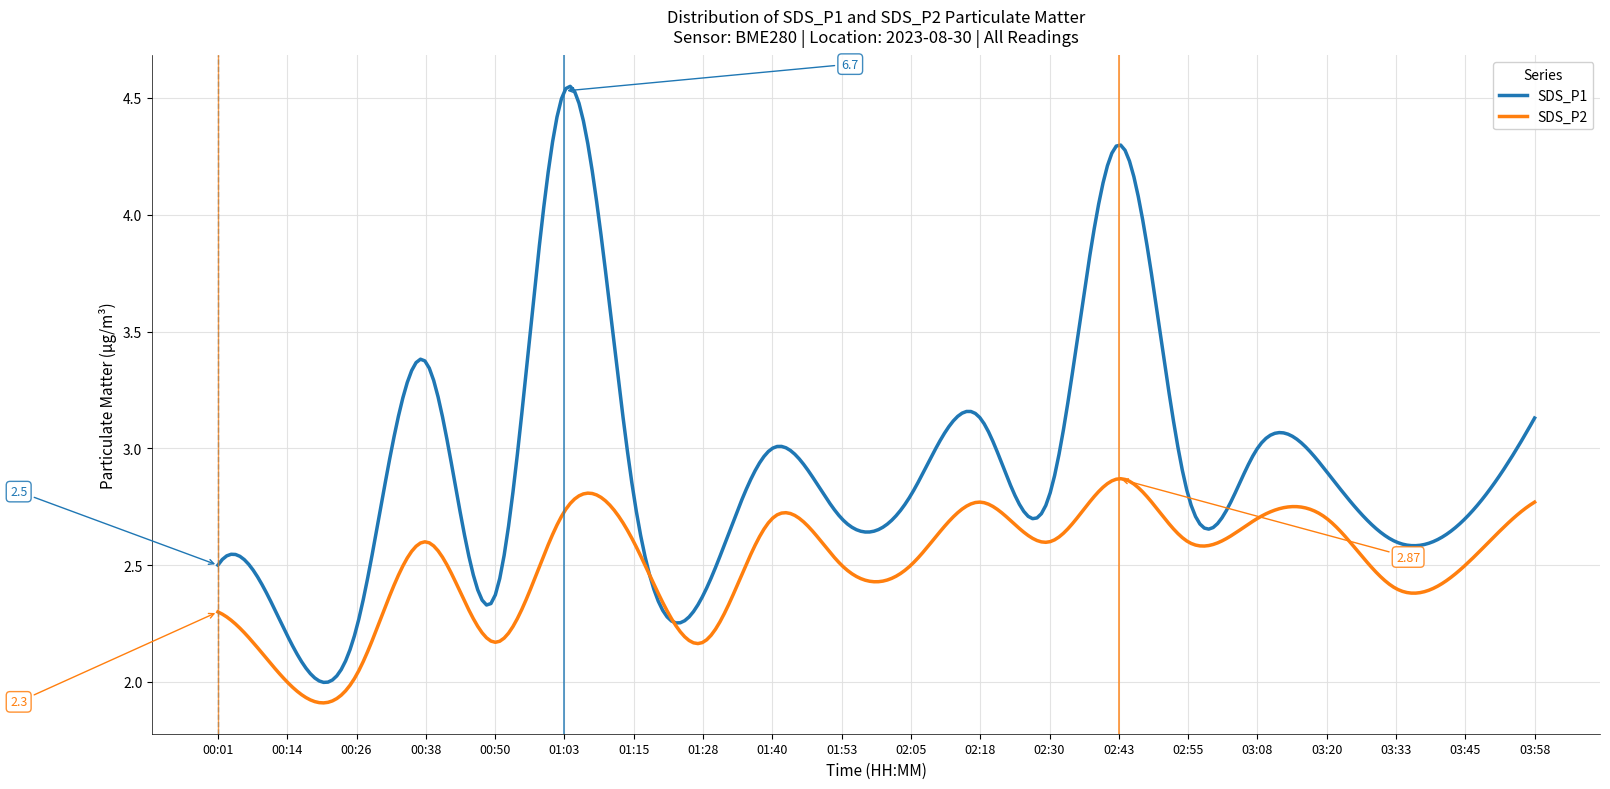

Rank the series by their average value, from lowest to highest.

SDS_P2, SDS_P1